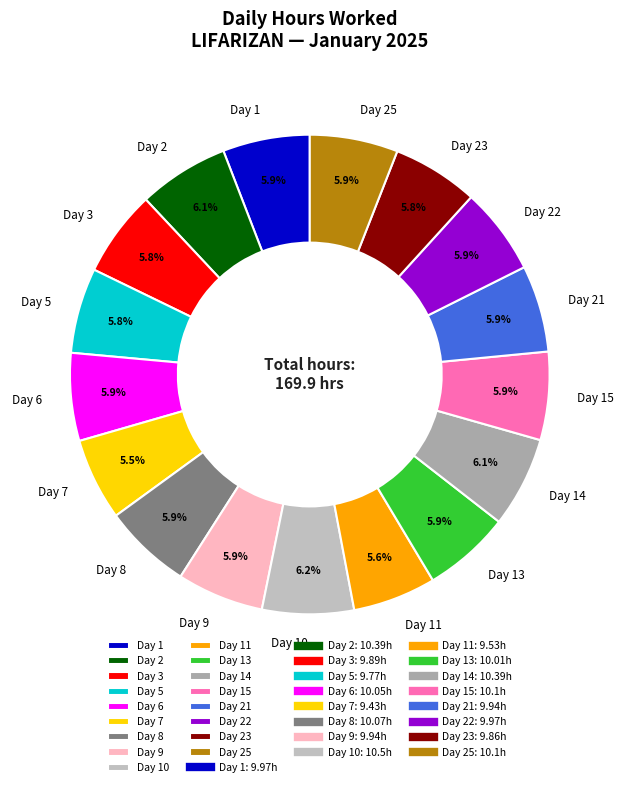

Is Day 5 the majority of the pie?

No